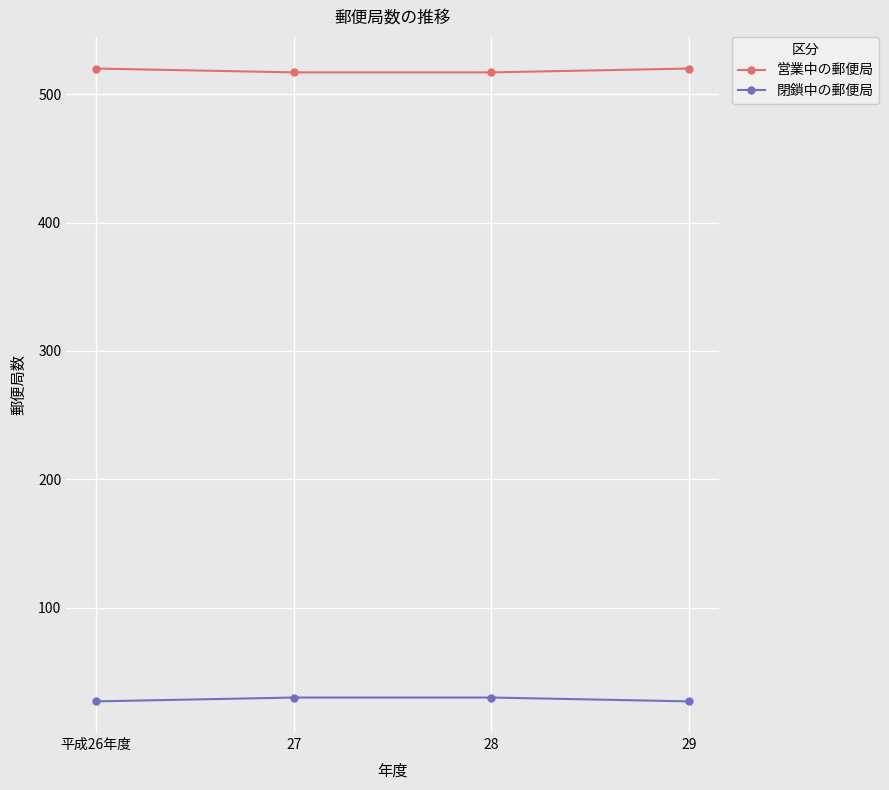

What is the value of the 営業中の郵便局 point at the 3rd from the left?

517